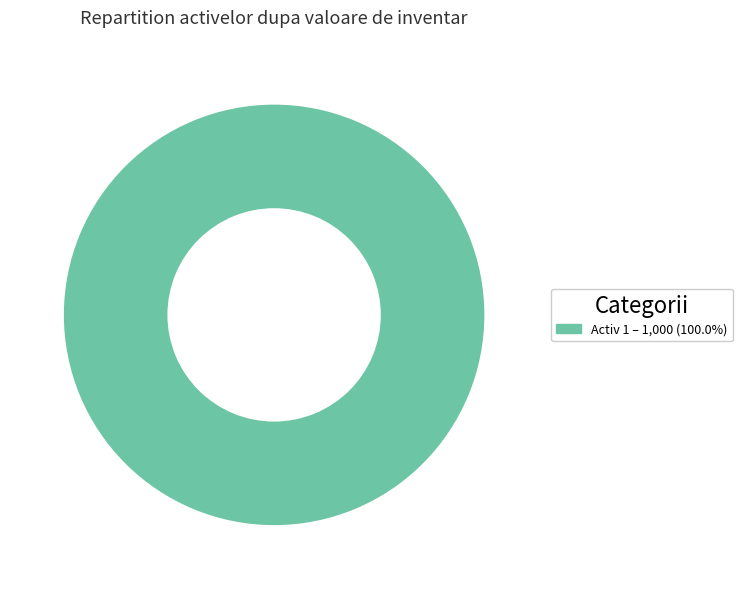

Does any single category account for the majority?

Yes